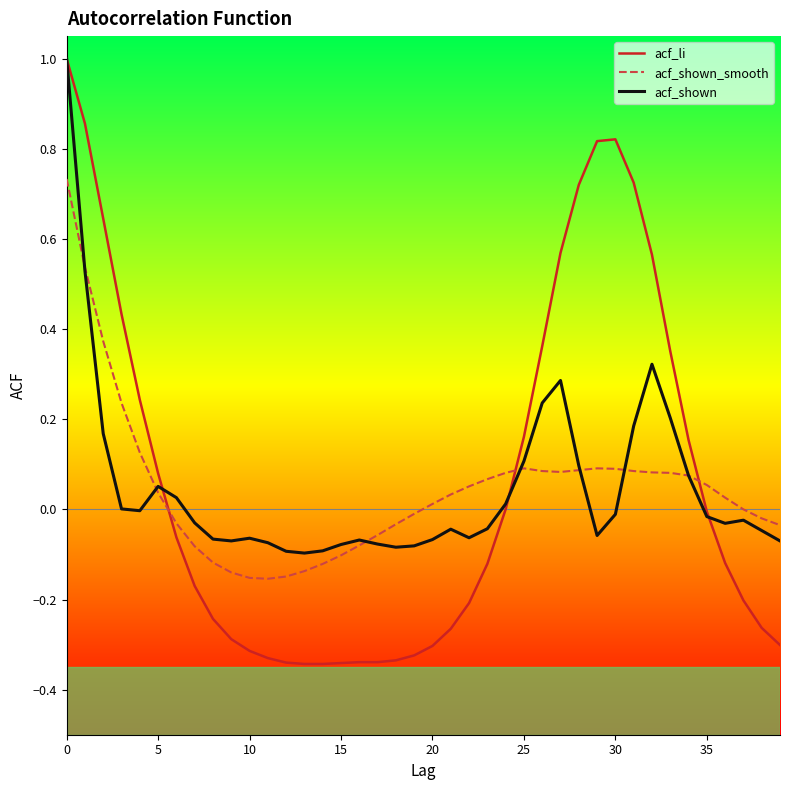

What is the maximum value for acf_li?

1.0